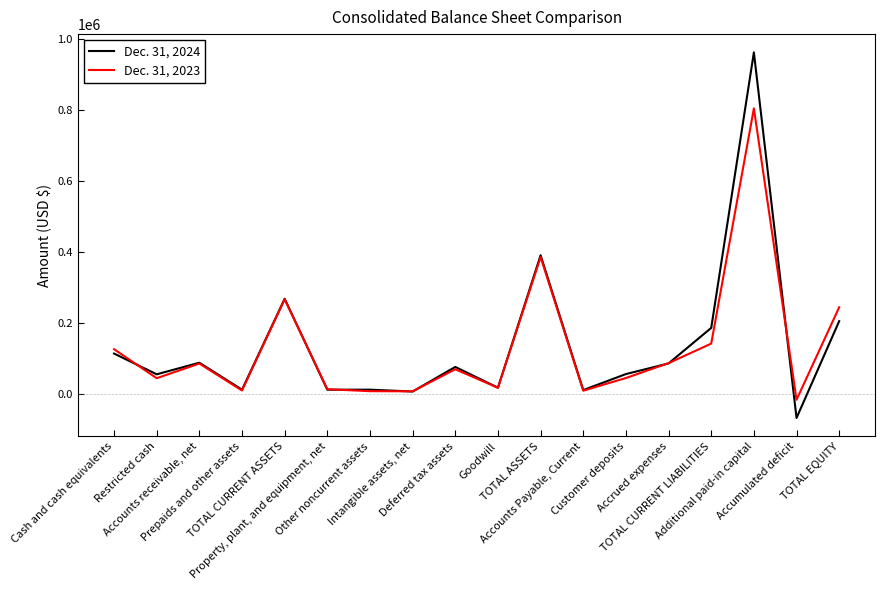

True or false: Dec. 31, 2023 has more than 0 interior local peaks.

True